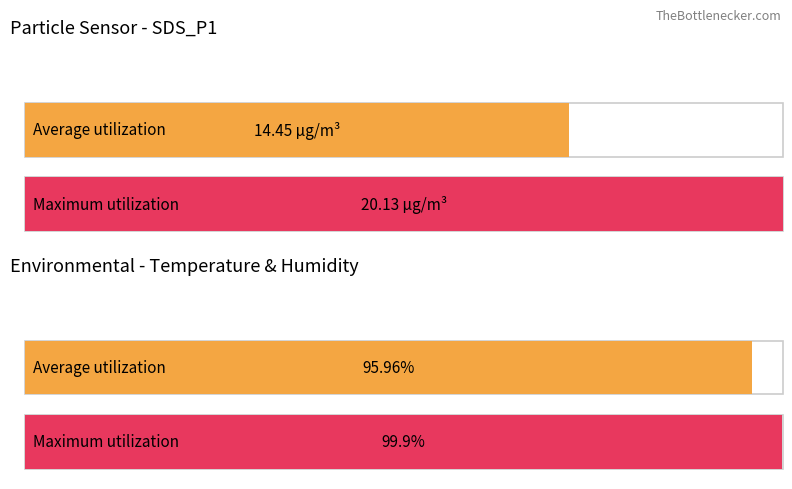

Which series has the widest spread of values?

Average utilization